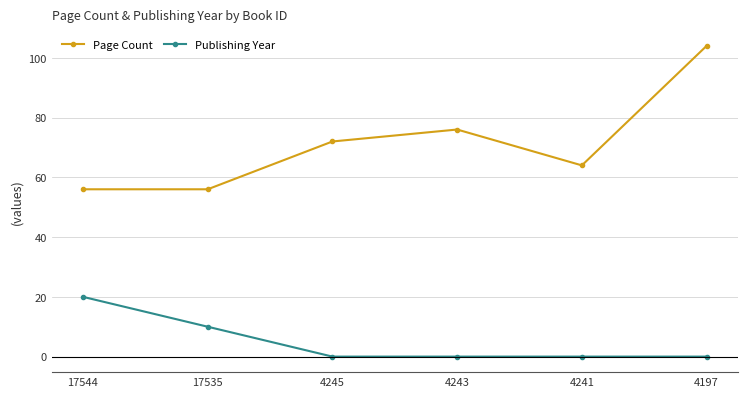

Where is the first local maximum for Page Count?

4243